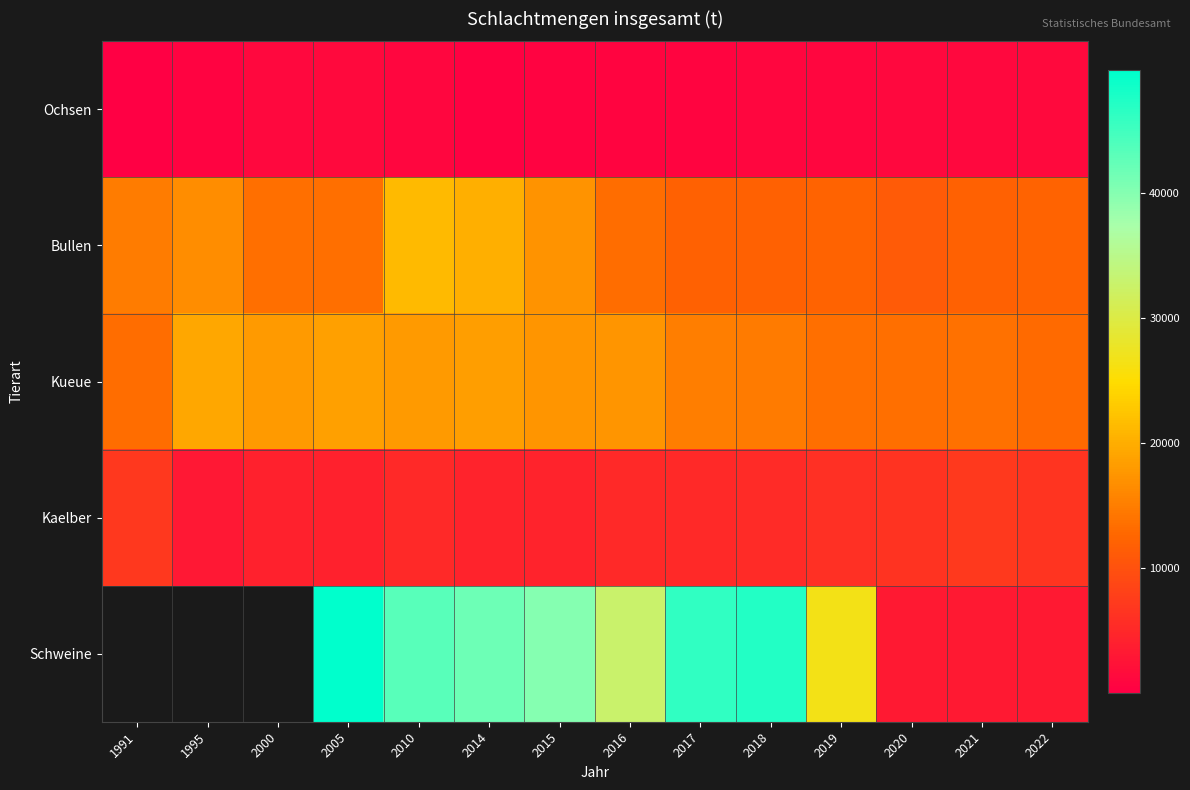

How many values in the Ochsen series are below 882?

7